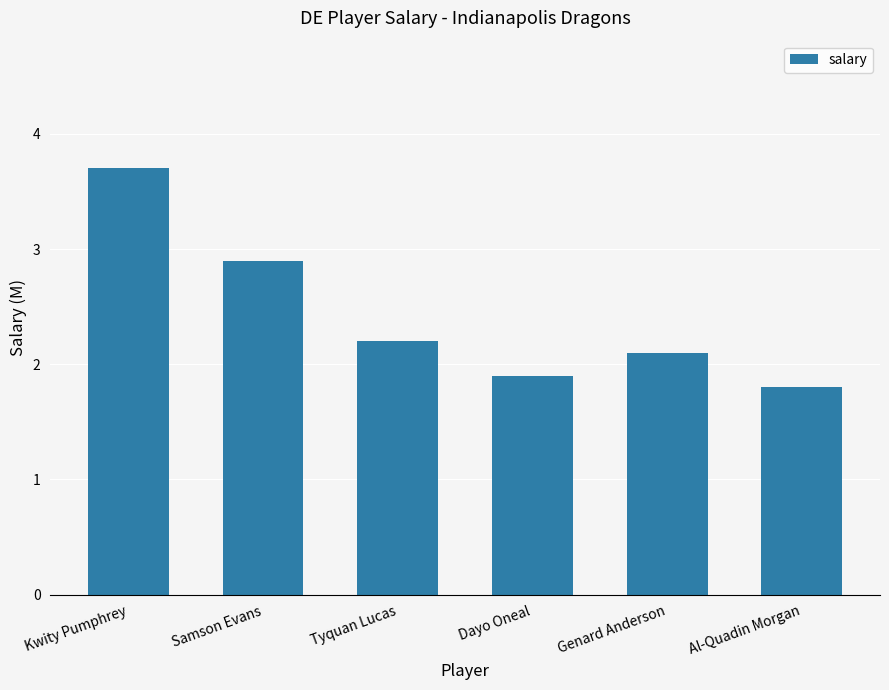

Where does the data first go above 2?

Kwity Pumphrey